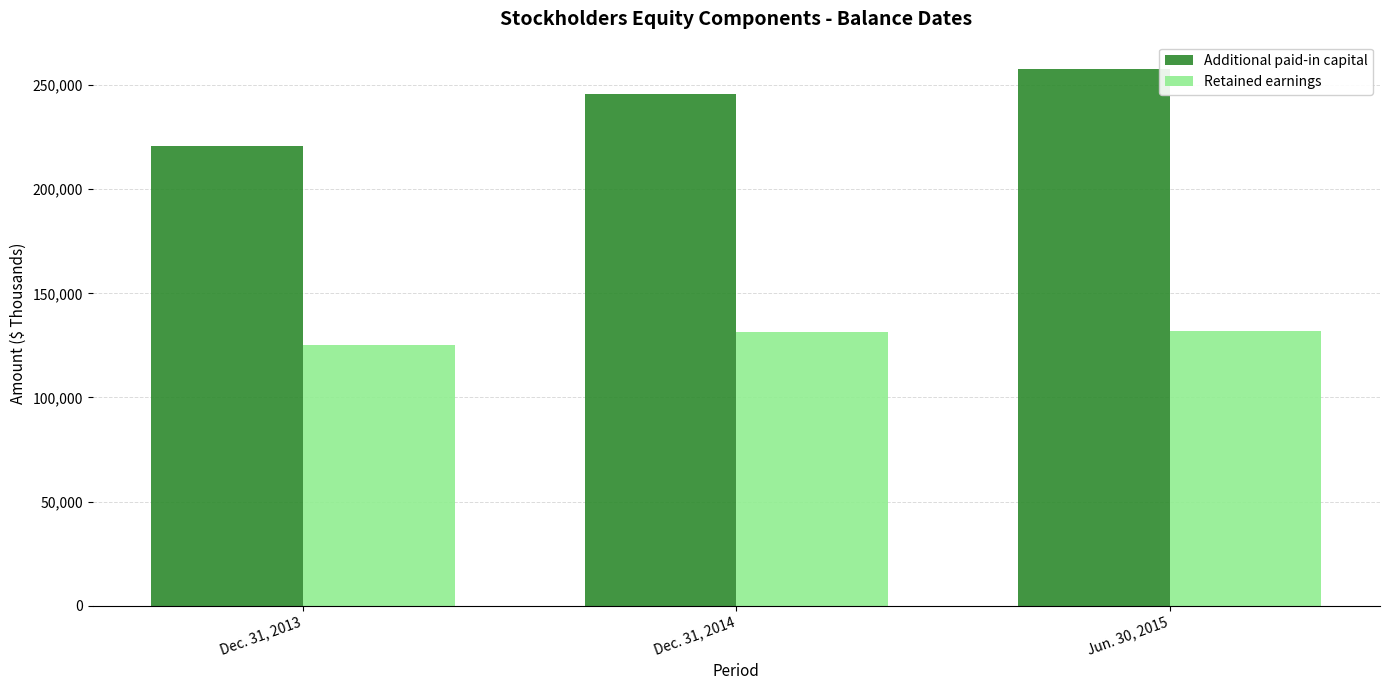

Is the value of Retained earnings at Jun. 30, 2015 greater than the value of Additional paid-in capital at Dec. 31, 2013?

No